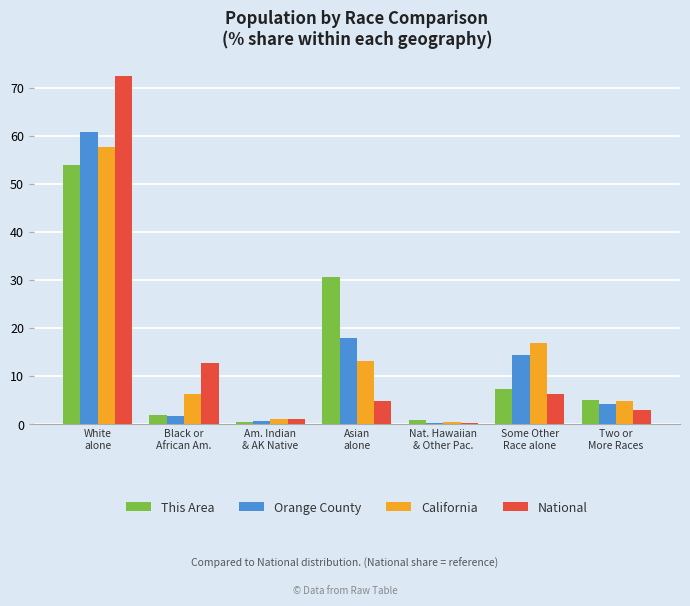

What is the sum of all California values?

100.0